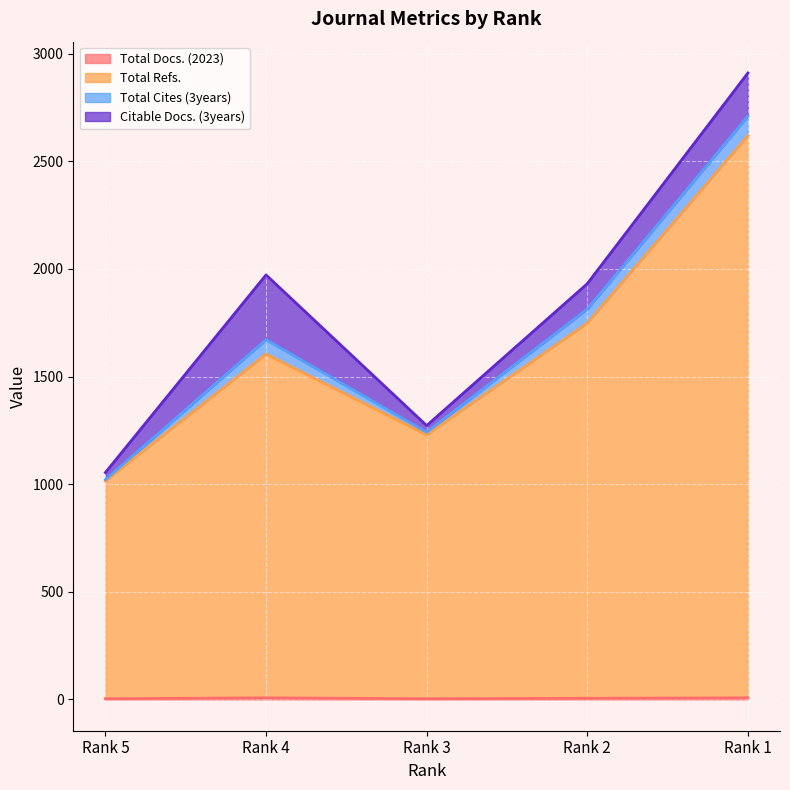

What is the sum of all Total Docs. (2023) values?

25